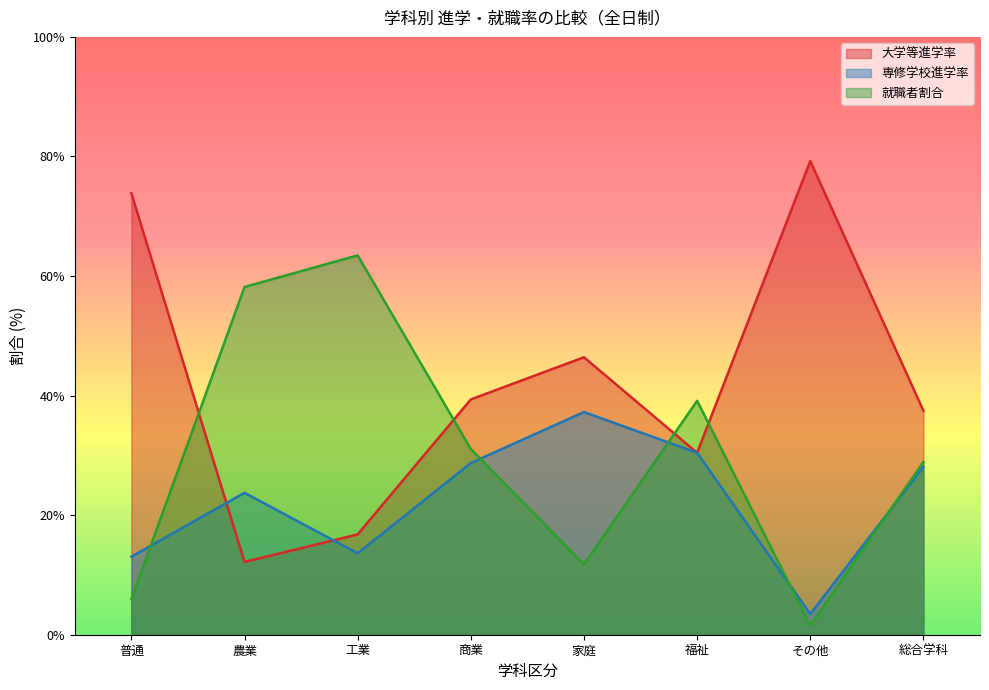

How many interior local peaks does the 就職者割合 series have?

2